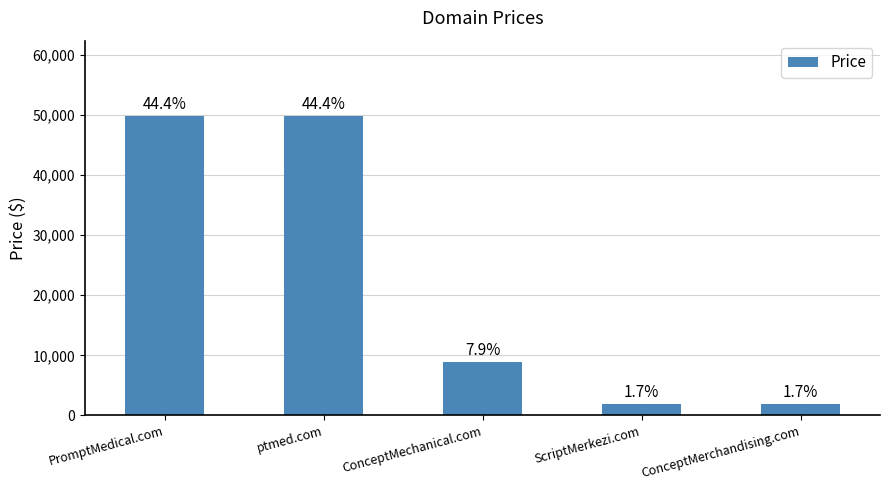

Rank the categories by value from lowest to highest.

ScriptMerkezi.com, ConceptMerchandising.com, ConceptMechanical.com, PromptMedical.com, ptmed.com